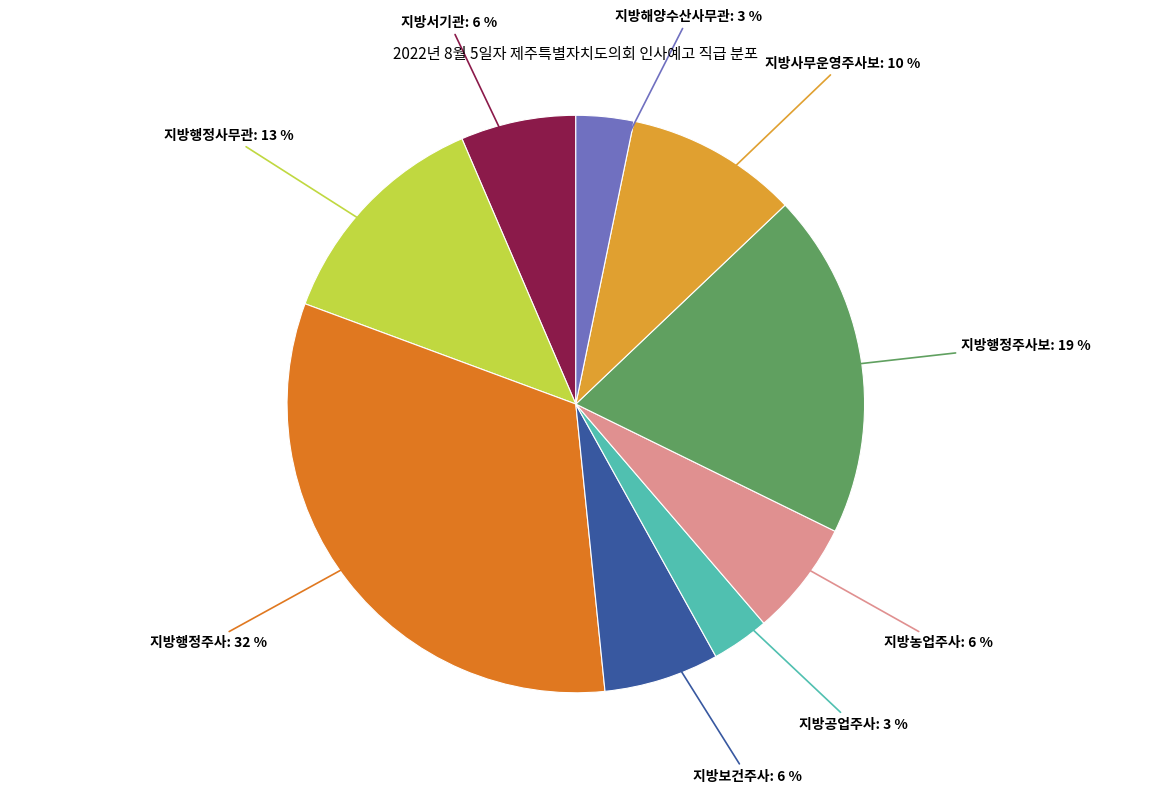

To the nearest percent, what is the average slice percentage?

11%